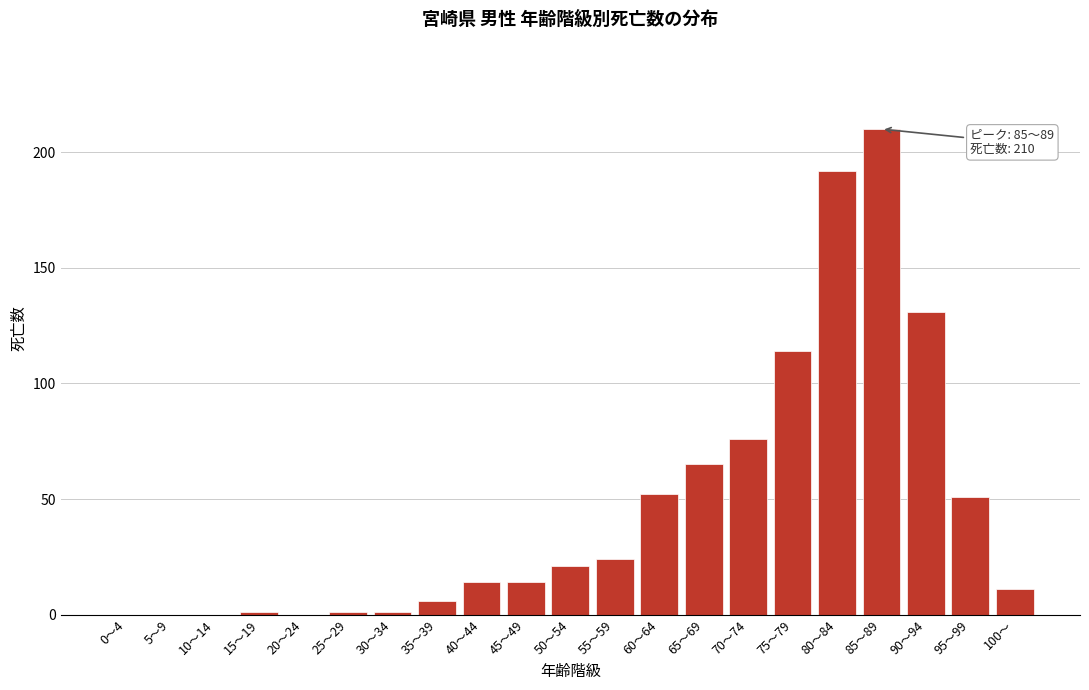

Reading left to right, transcribe all the data shown in this chart.

0～4=0	5～9=0	10～14=0	15～19=1	20～24=0	25～29=1	30～34=1	35～39=6	40～44=14	45～49=14	50～54=21	55～59=24	60～64=52	65～69=65	70～74=76	75～79=114	80～84=192	85～89=210	90～94=131	95～99=51	100～=11